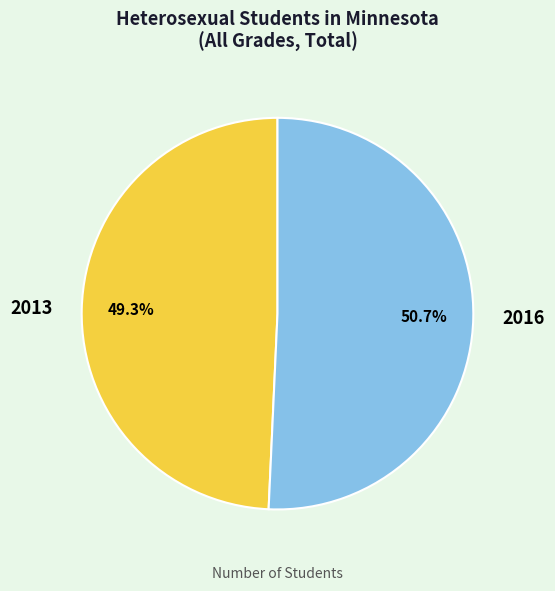

Combined, what portion of the pie is 2013 and 2016?

100.0%